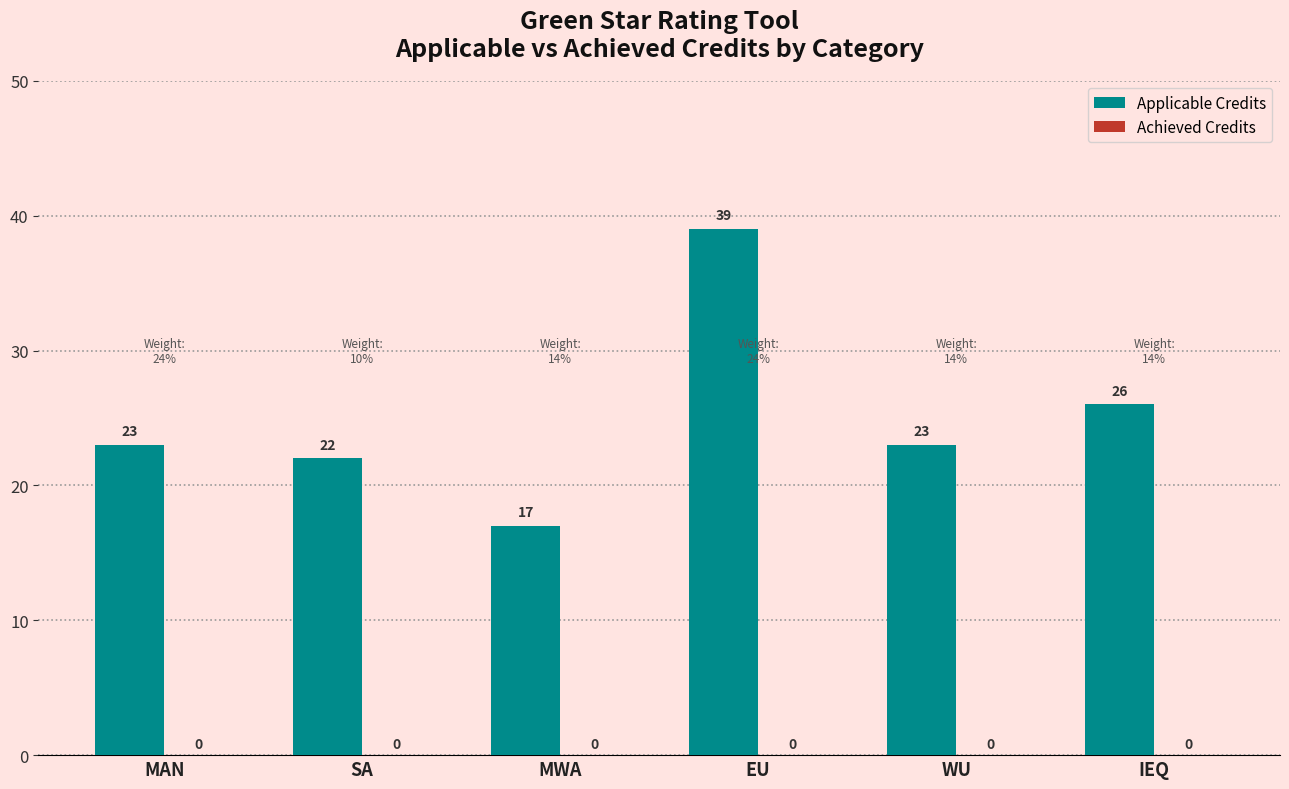

What is the change in value from MAN to MWA?

-6